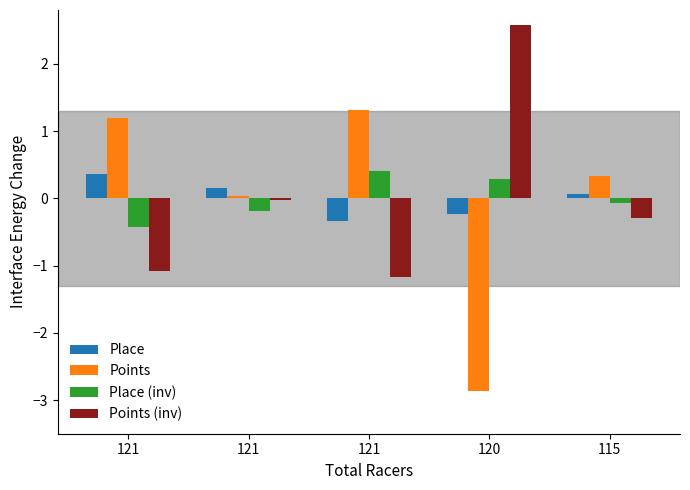

Are the bars horizontal?

No